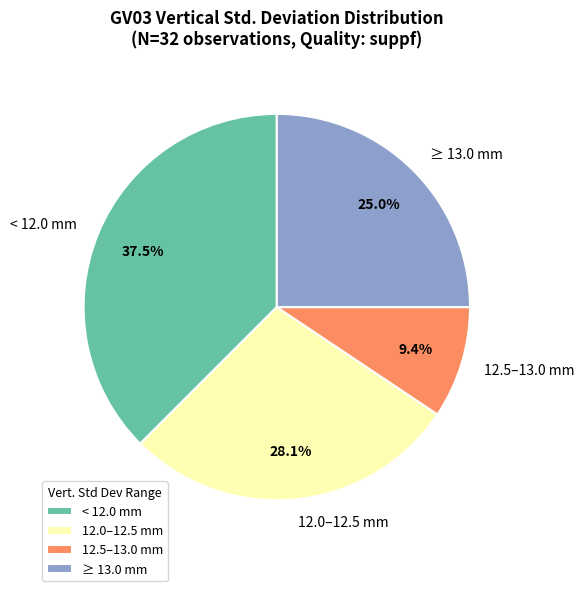

Rank the categories by value from lowest to highest.

12.5–13.0 mm, ≥ 13.0 mm, 12.0–12.5 mm, < 12.0 mm